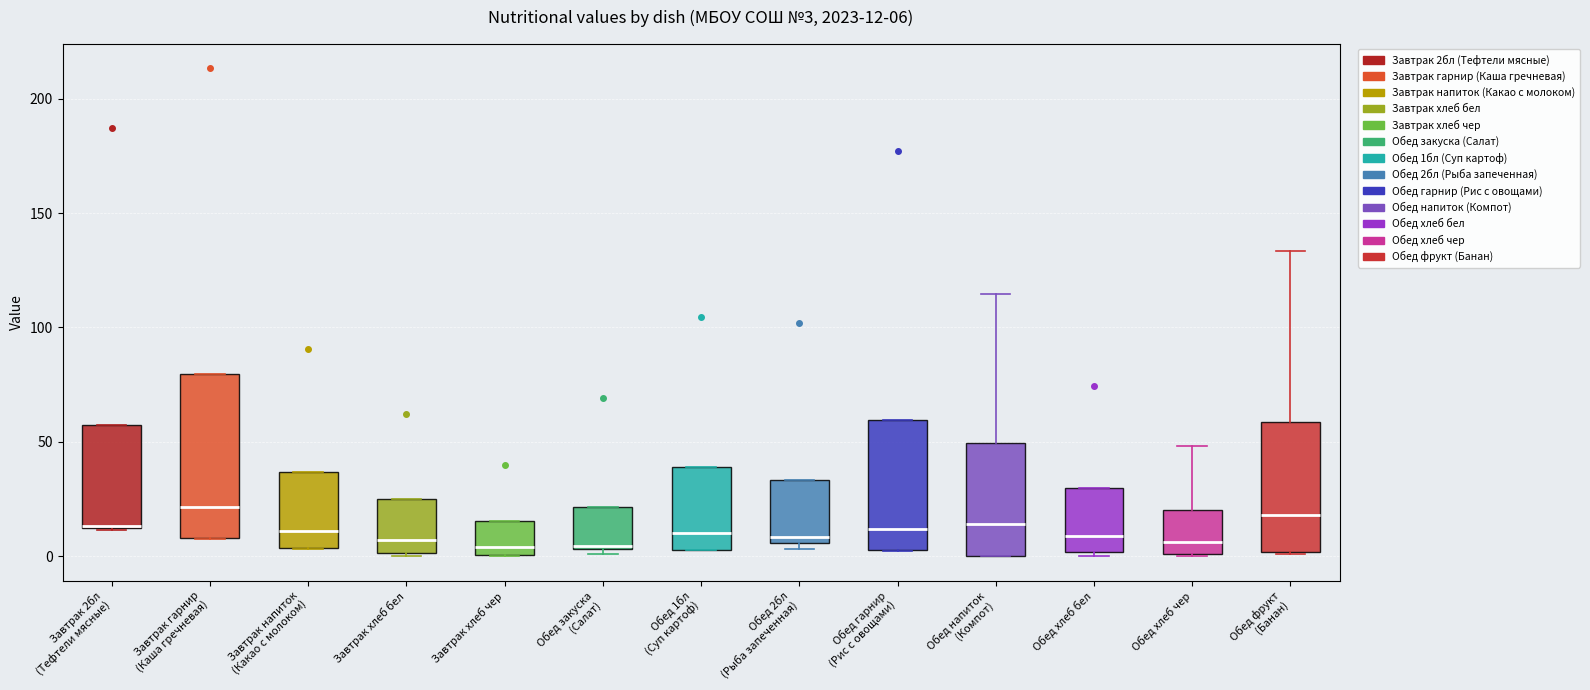

Comparing the boxes themselves (not the whiskers), which one is the tallest?

Завтрак гарнир (Каша гречневая)